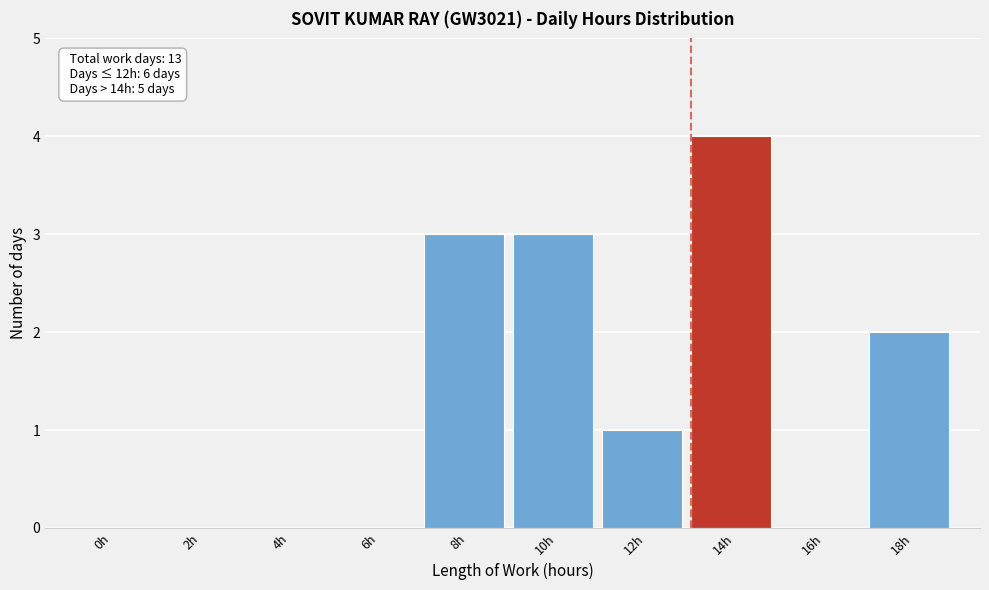

Reading left to right, list all the values displayed in this chart.

0h=0	2h=0	4h=0	6h=0	8h=3	10h=3	12h=1	14h=4	16h=0	18h=2